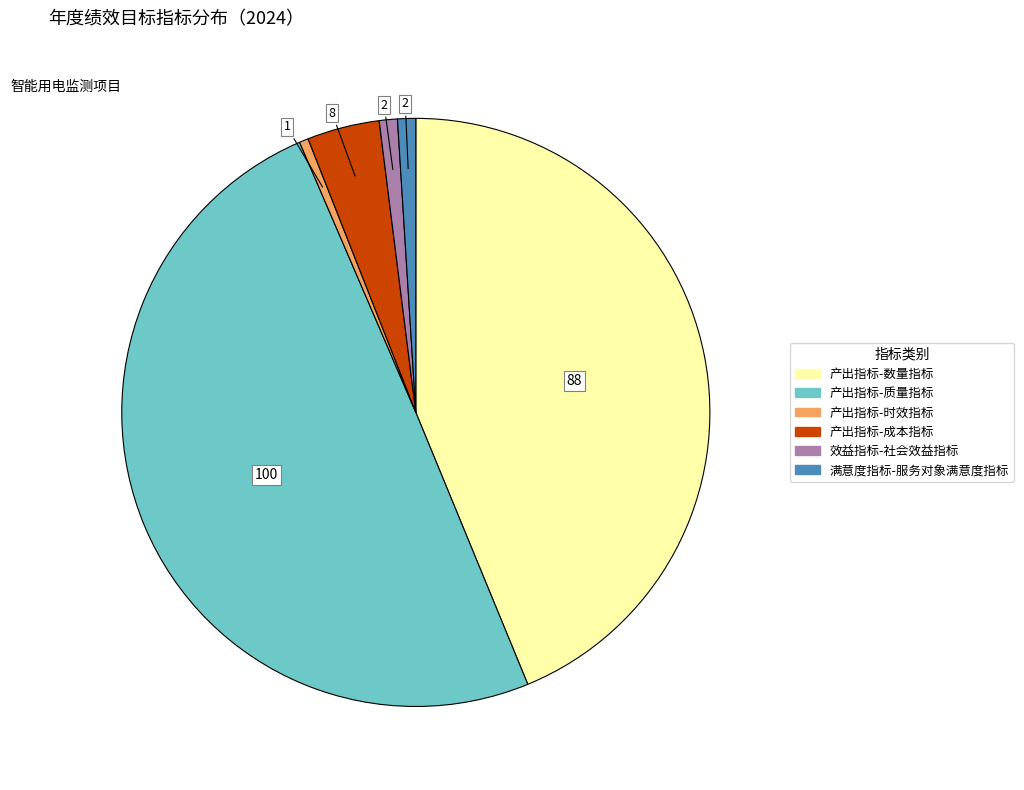

Is 产出指标-成本指标 the majority of the pie?

No